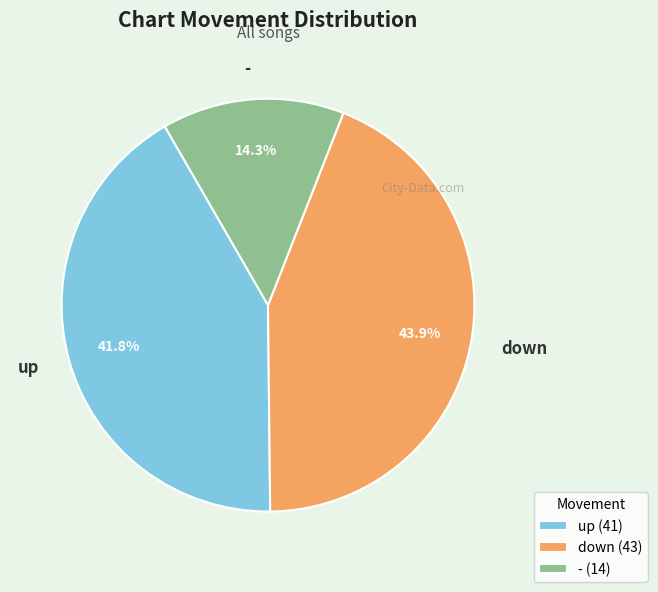

Is it true that down is 44% of the pie?

True